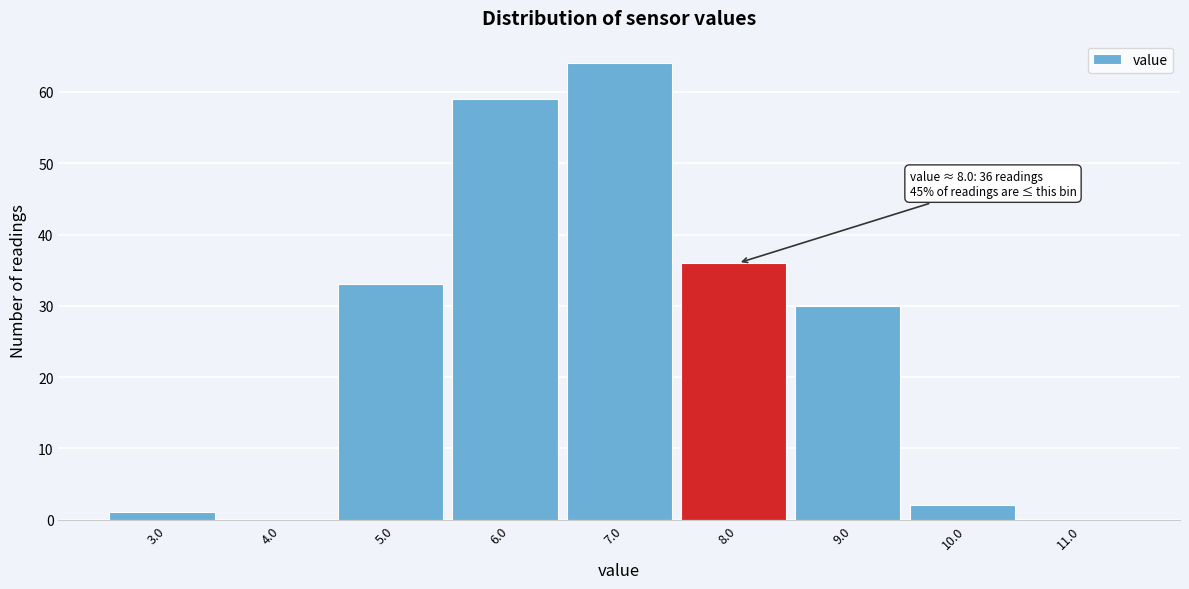

Reading left to right, extract all data points from this chart.

3.0=1	4.0=0	5.0=33	6.0=59	7.0=64	8.0=36	9.0=30	10.0=2	11.0=0